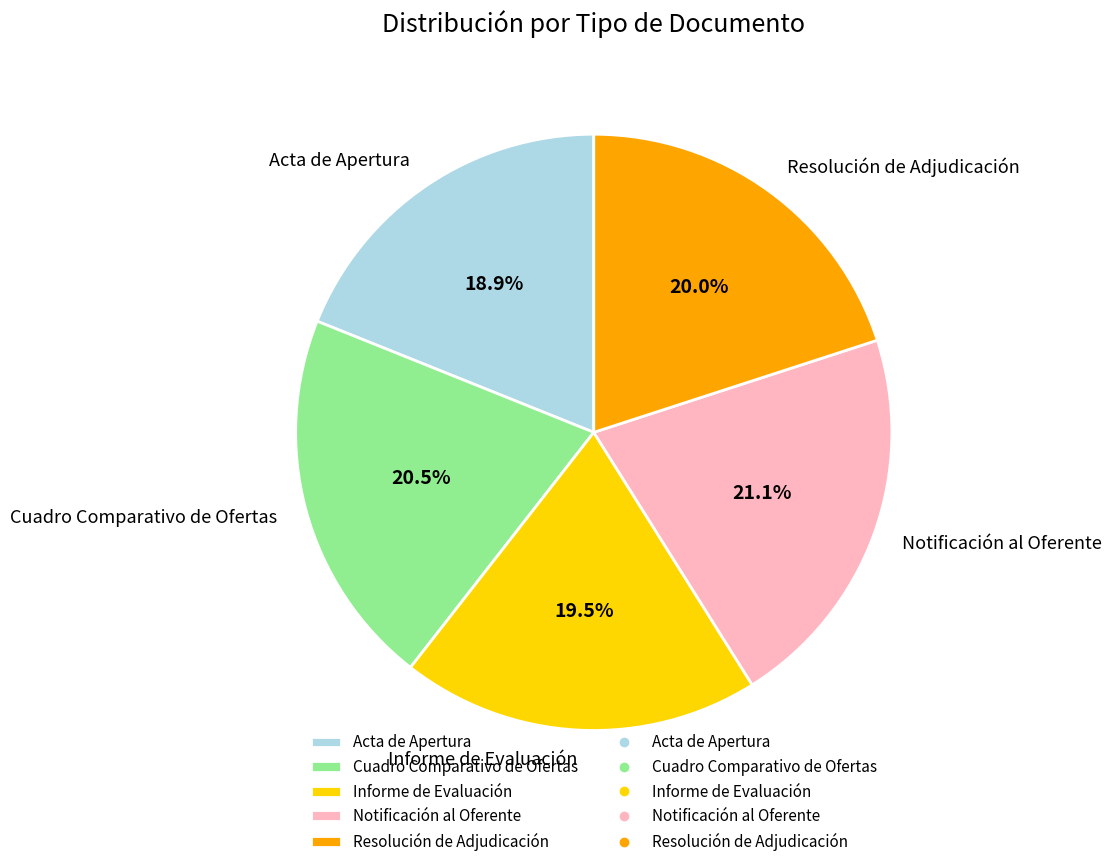

True or false: Informe de Evaluación accounts for 31% of the total.

False